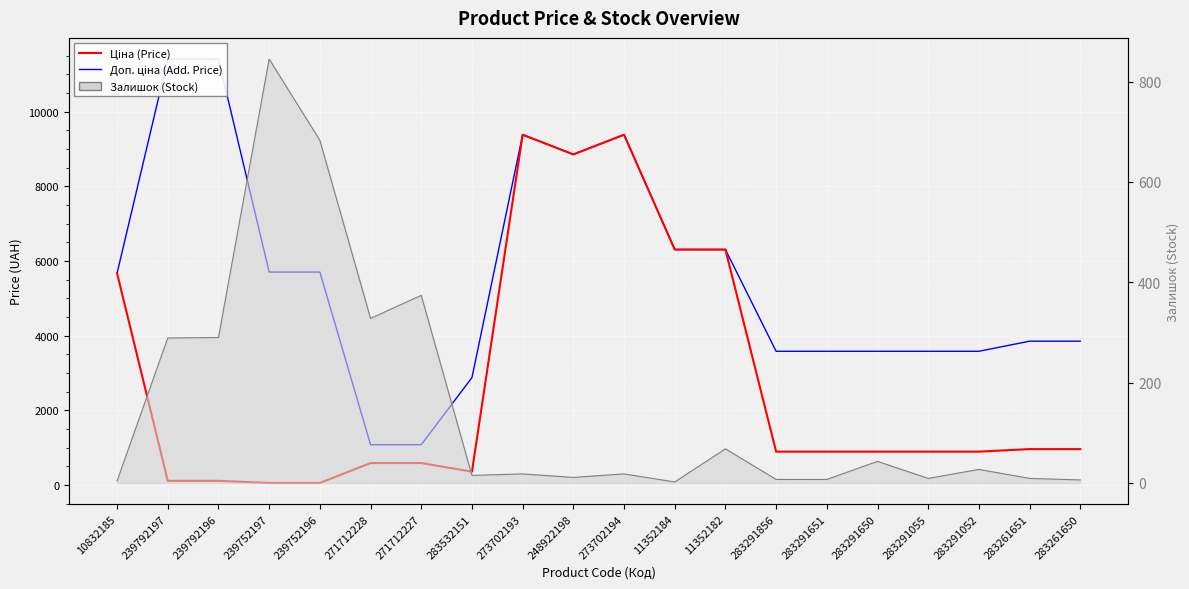

Which series has the widest spread of values?

Доп. ціна (Add. Price)